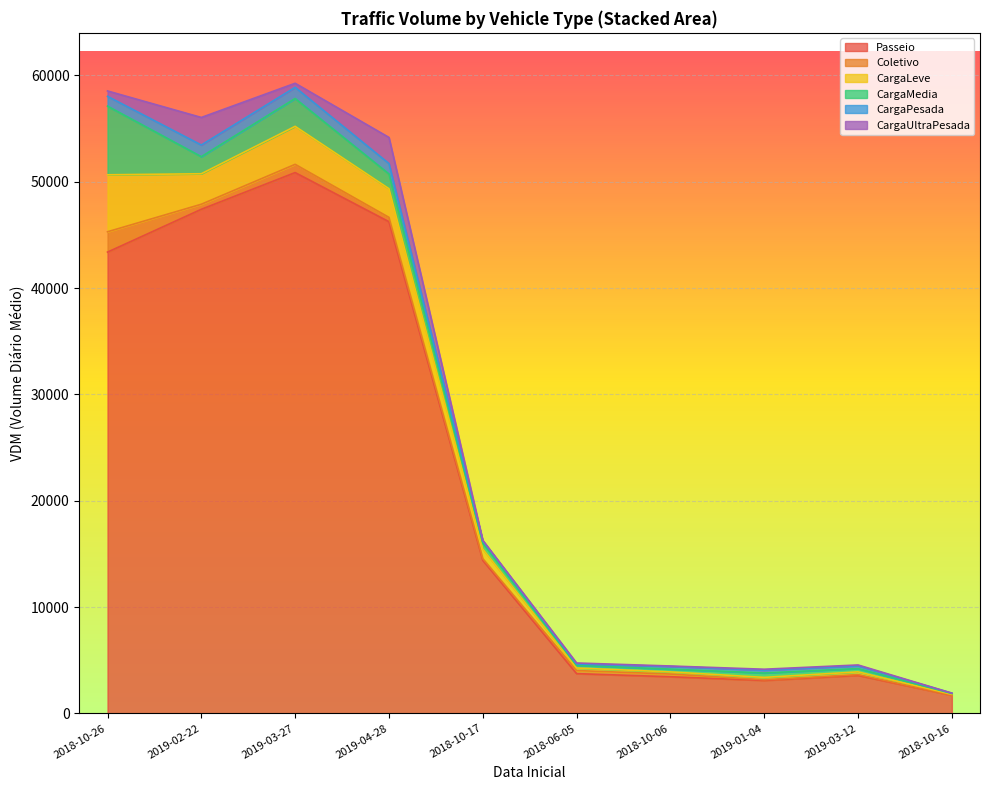

Between 2019-02-22 and 2018-10-16, which series saw the biggest shift?

Passeio